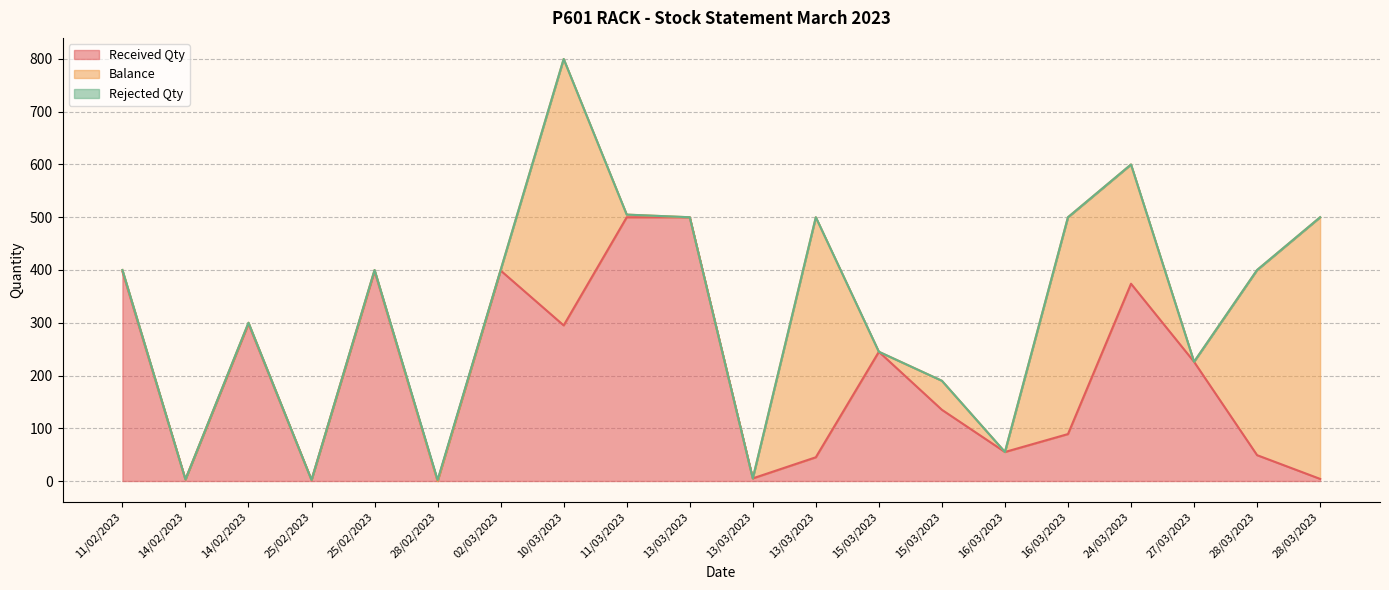

How many positive values does the Balance series have?

12